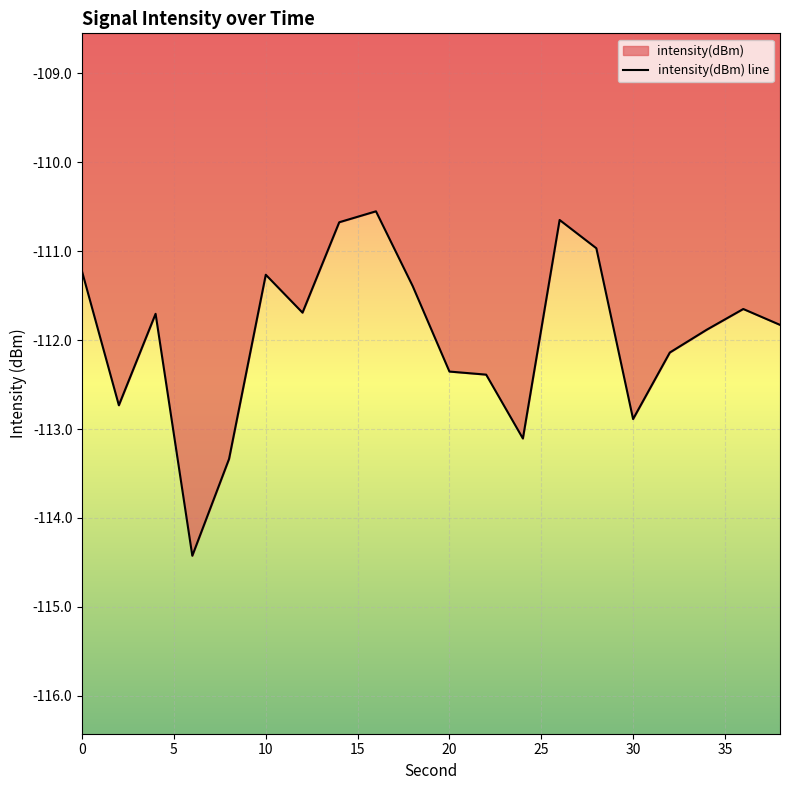

Between 10 and 30, which is larger?

10